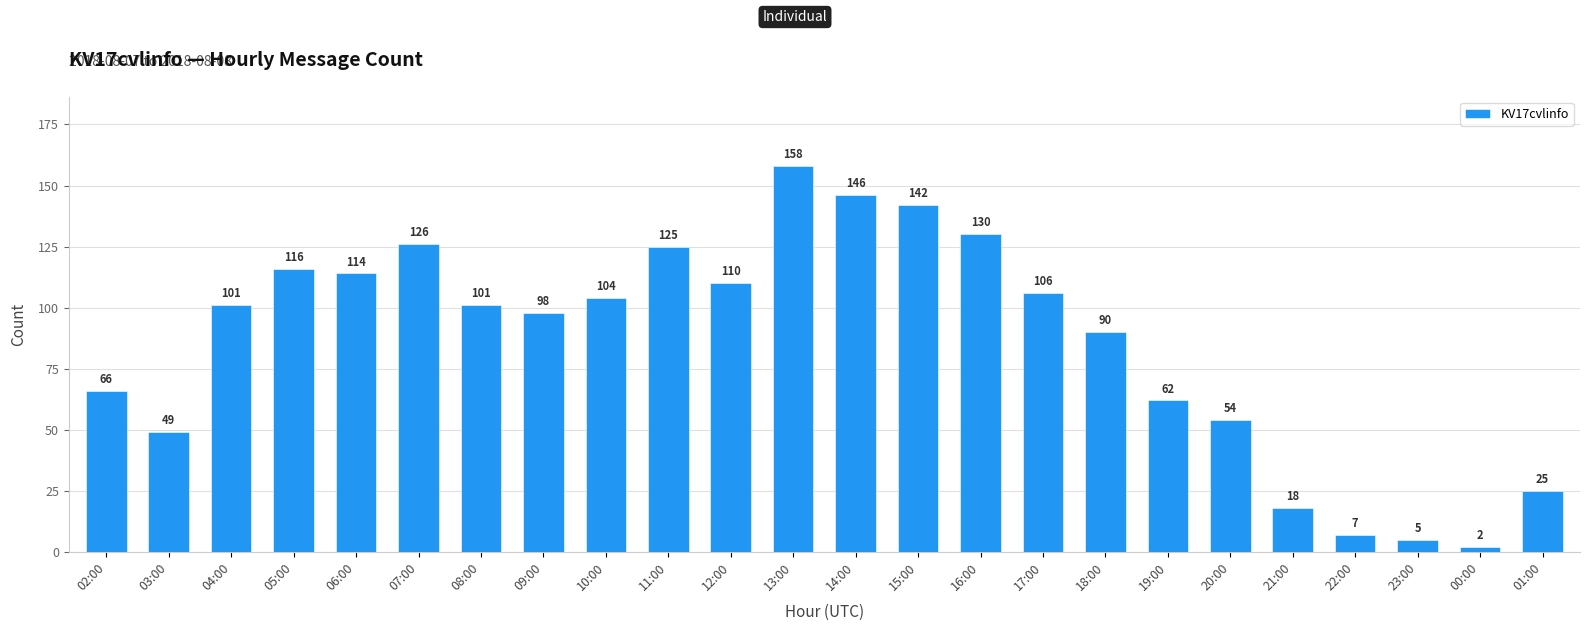

What is the smallest value displayed?

2